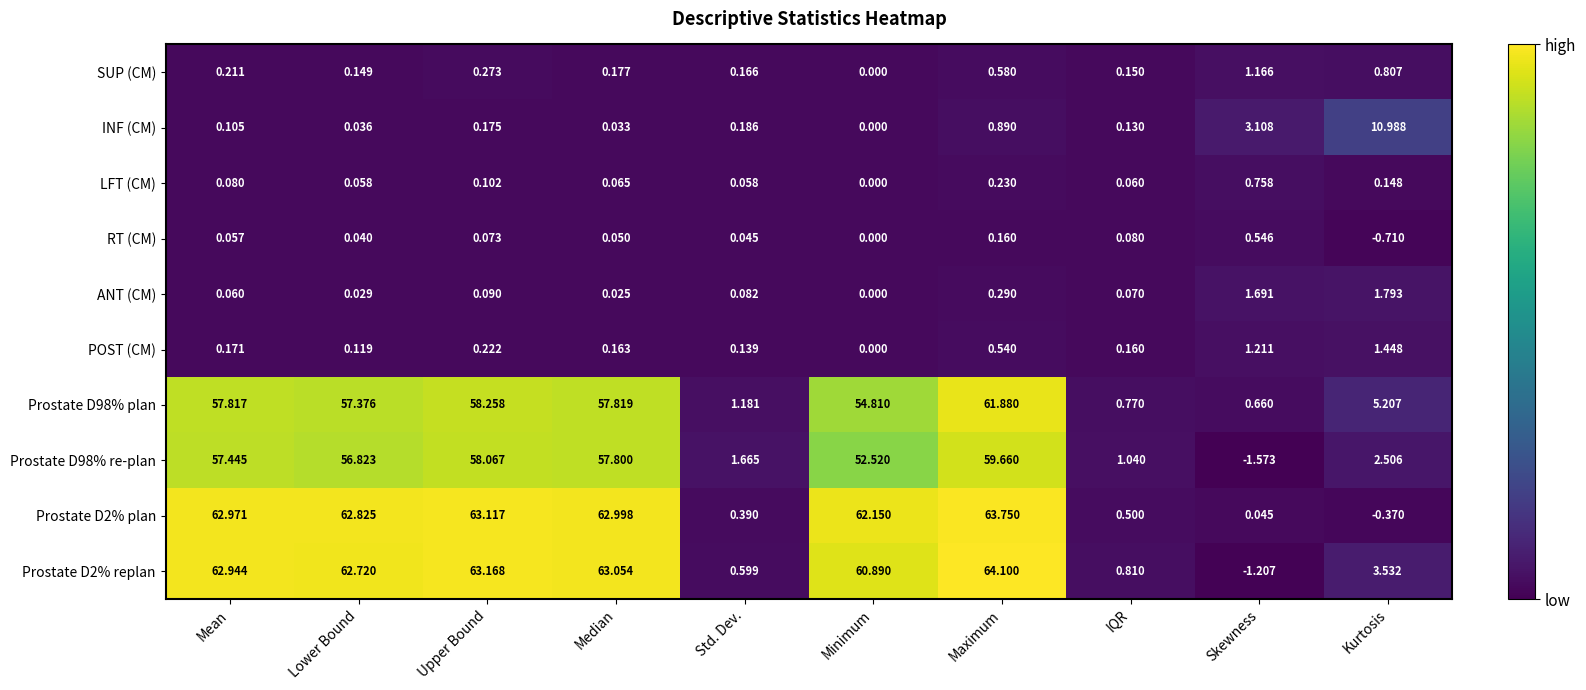

Which series changed the most between Median and Minimum?

Prostate D98% re-plan